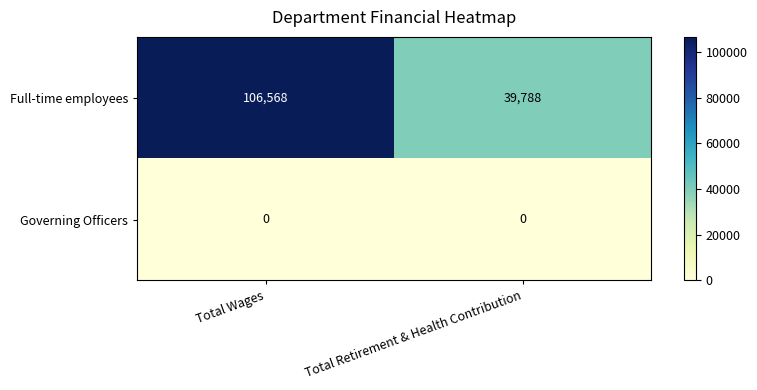

At which category is the sum across all series the highest?

Total Wages